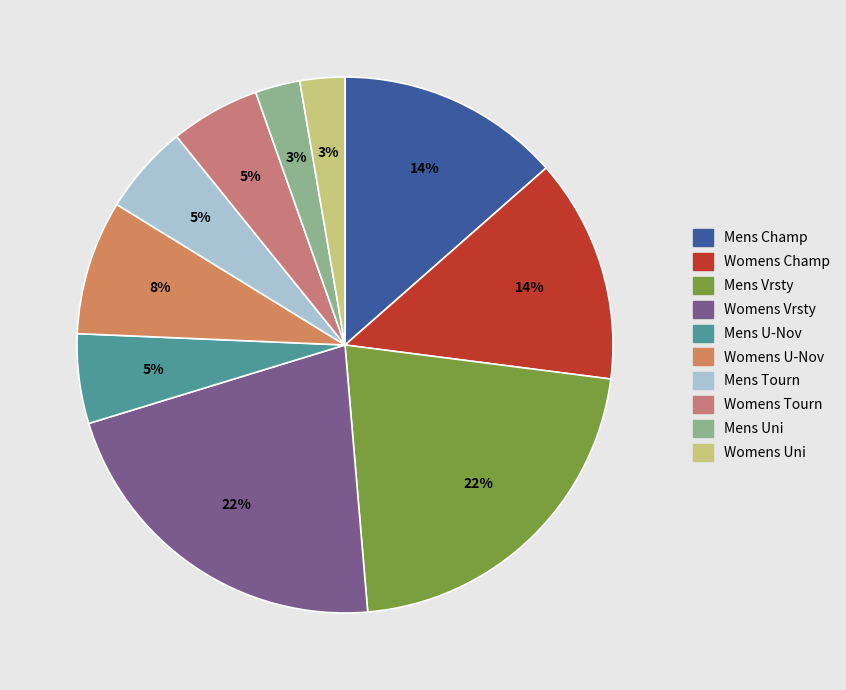

How many segments does this pie chart have?

10